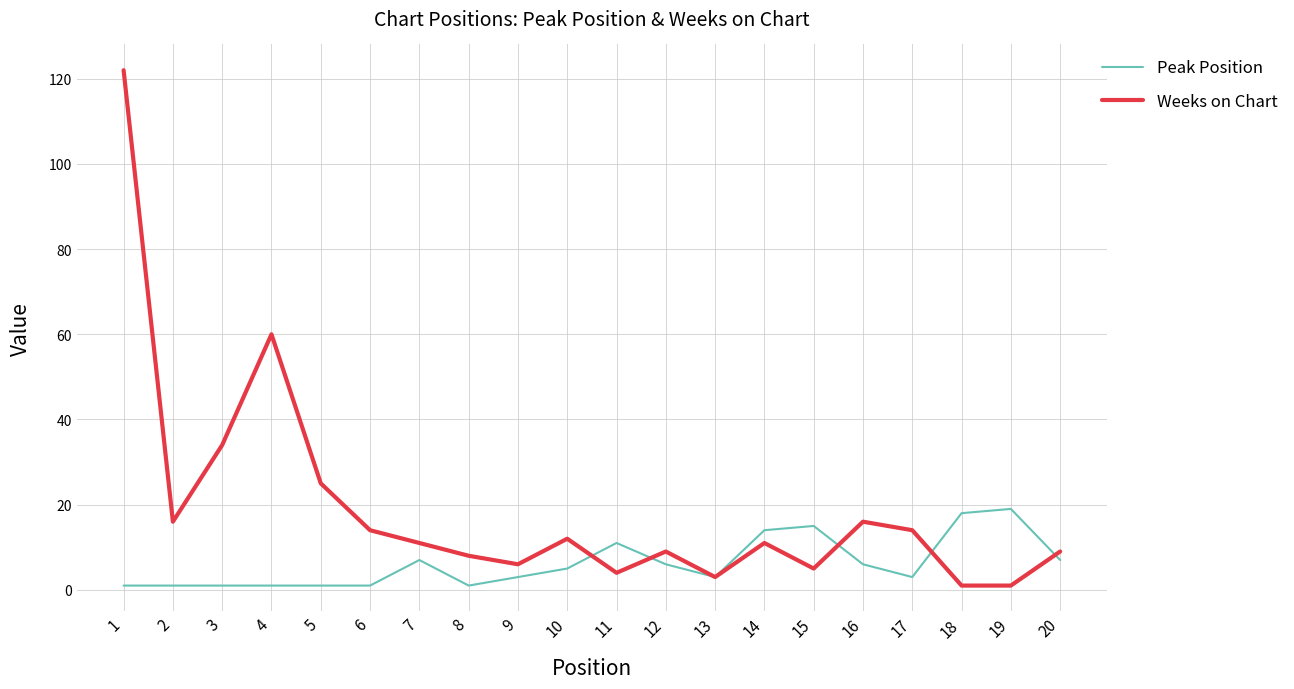

Which series has the largest range (max minus min)?

Weeks on Chart